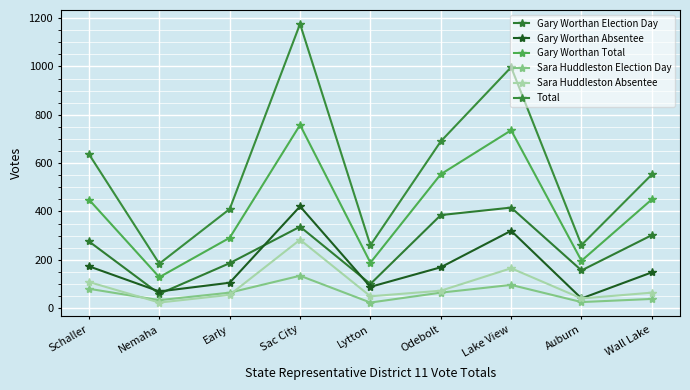

At which category is the sum across all series the highest?

Sac City